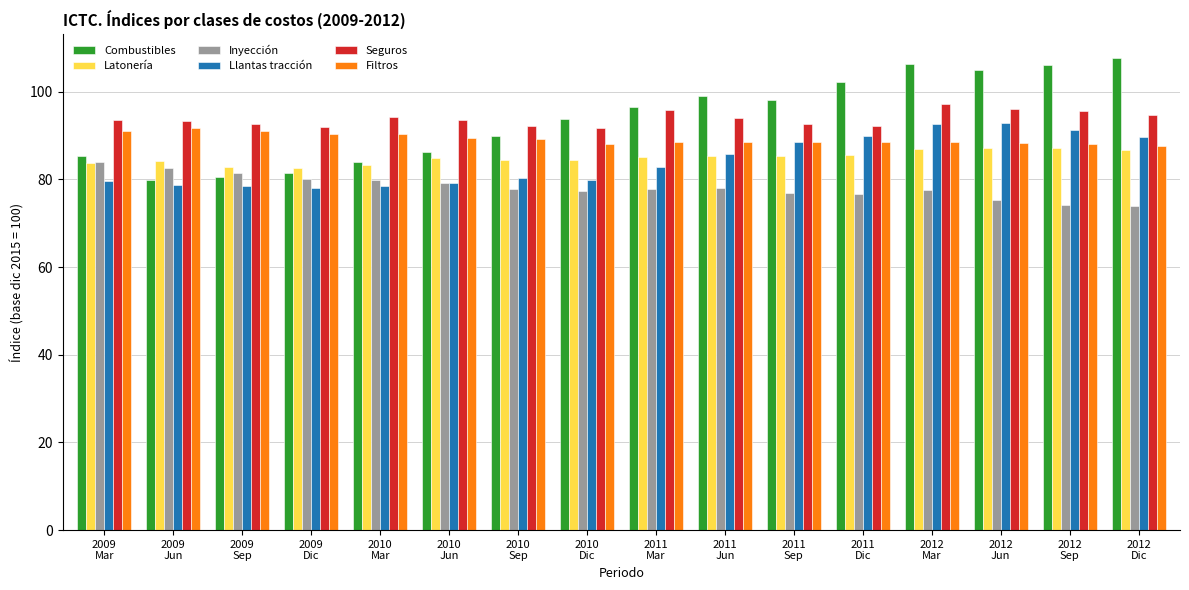

The Seguros series shows 95.6 at 2012
Sep. True or false?

True